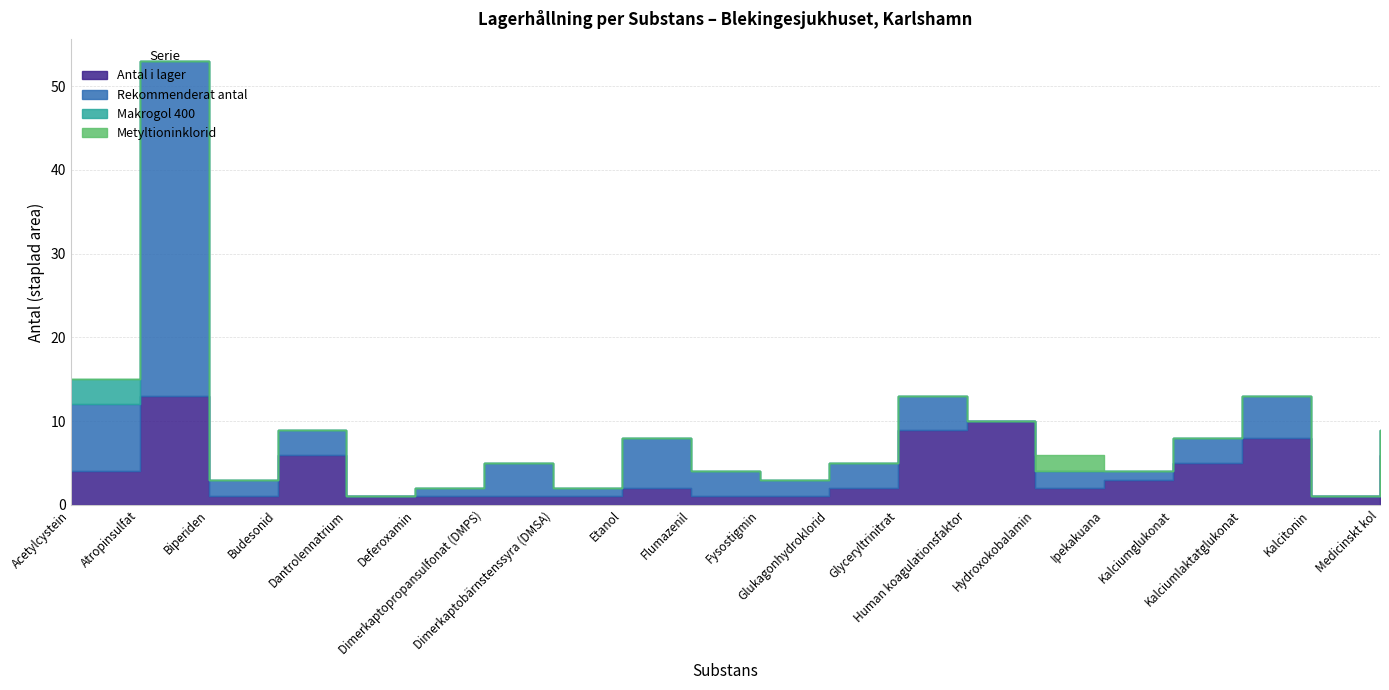

What position from the left is Dimerkaptobärnstenssyra (DMSA)?

8